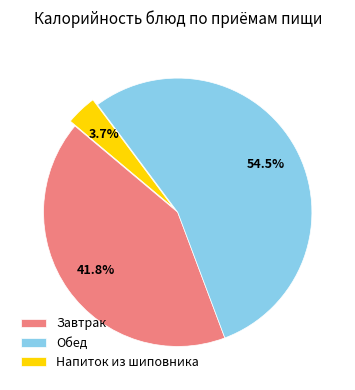

To the nearest percent, what portion does Завтрак represent?

42%